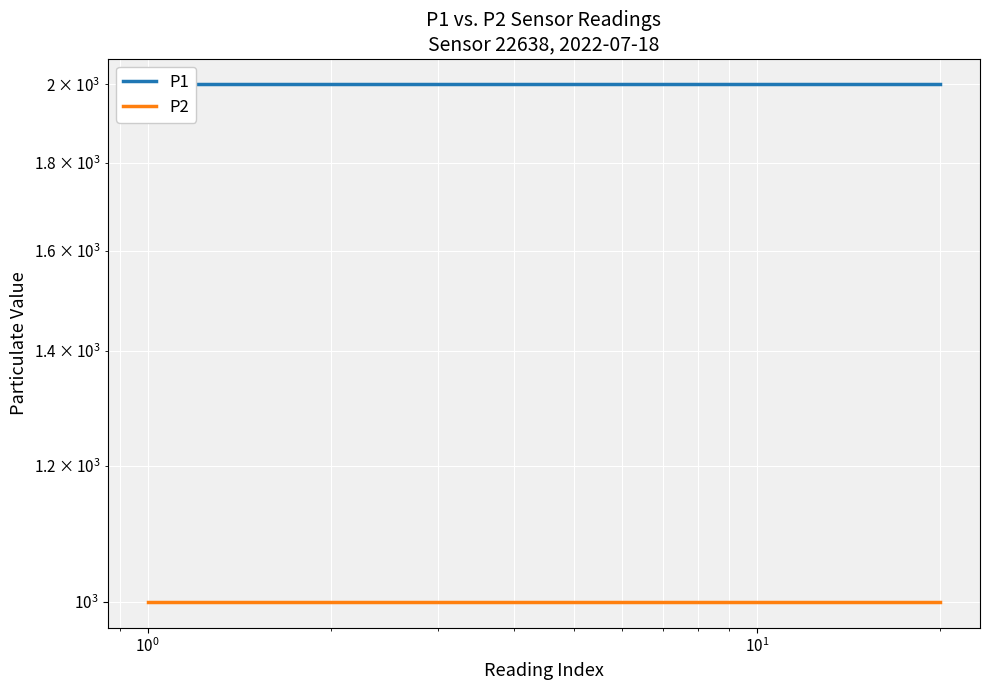

What is the value of the P2 point at the 14th from the left?

999.9